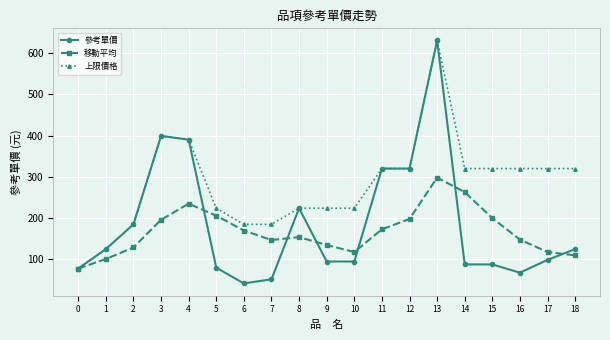

At which label does 參考單價 reach its peak?

13